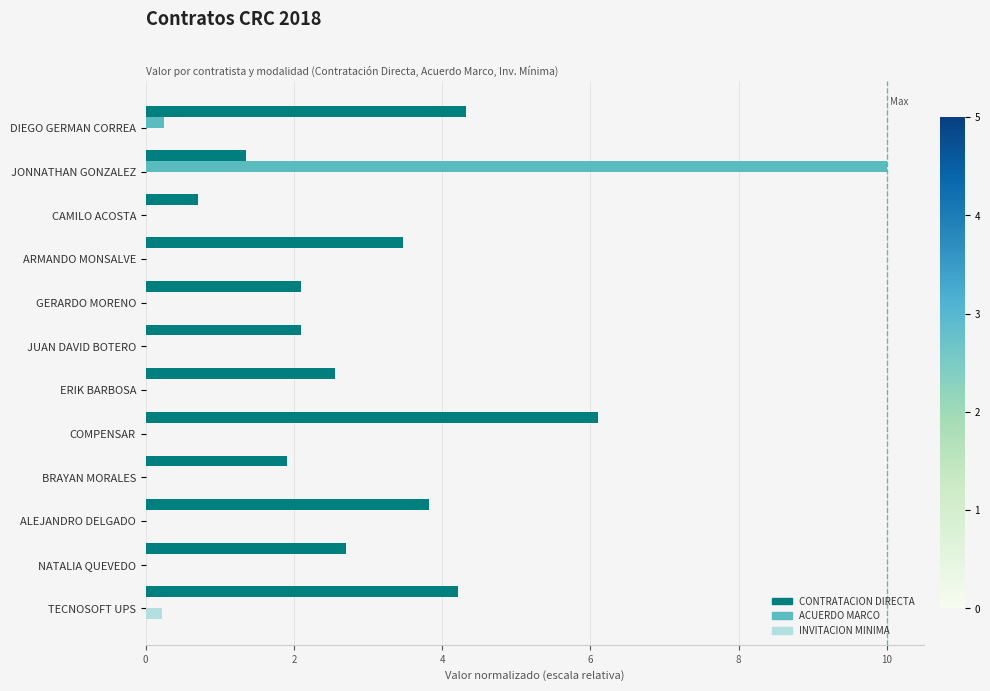

What is the maximum value shown in the chart?

10.0